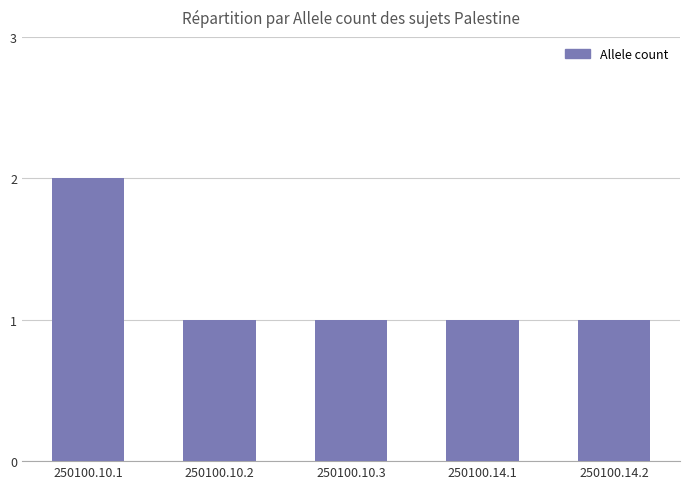

What is the sum of all values?

6